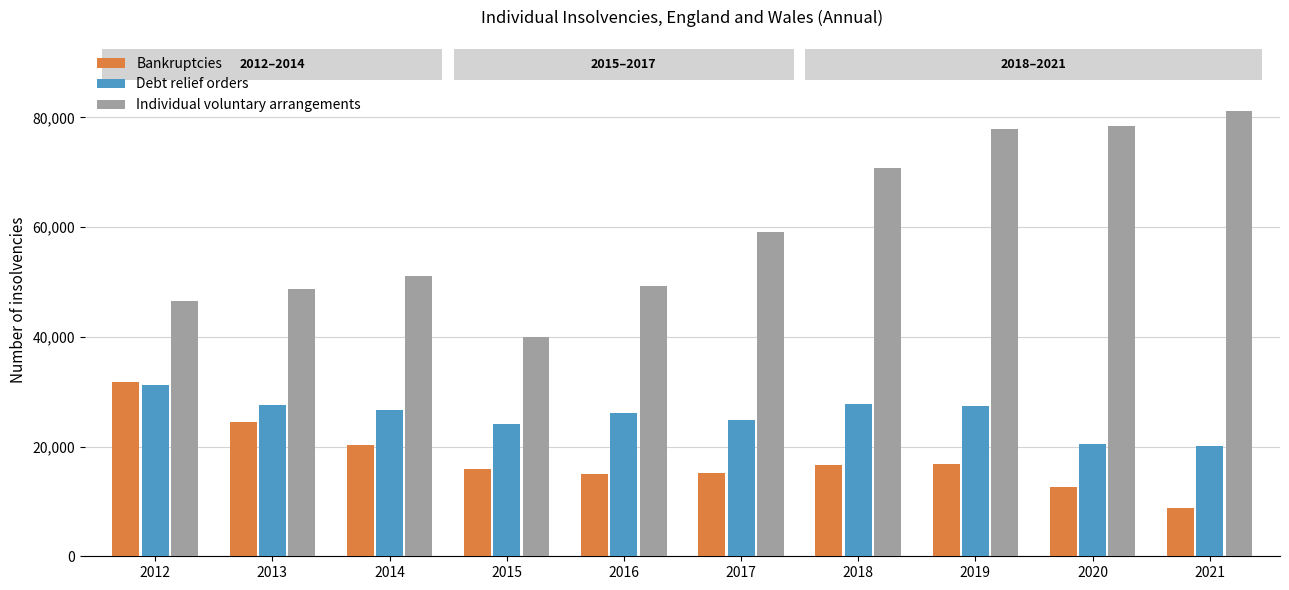

How many distinct data groups are displayed?

3